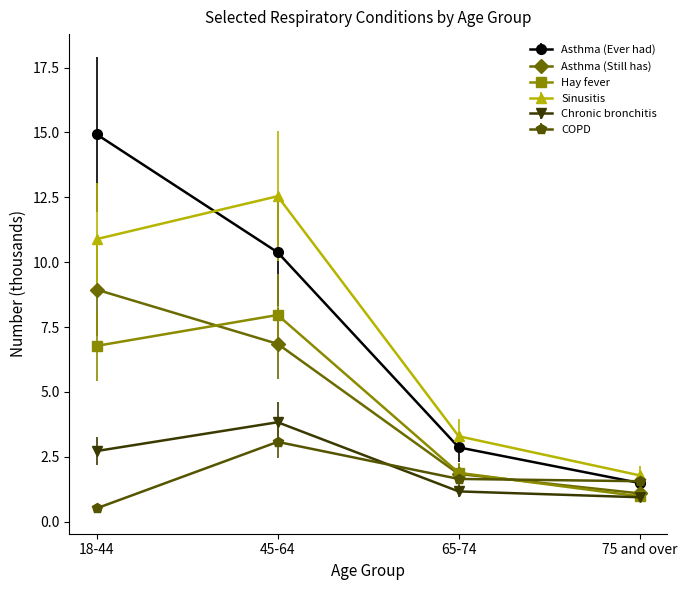

How many distinct data groups are displayed?

6